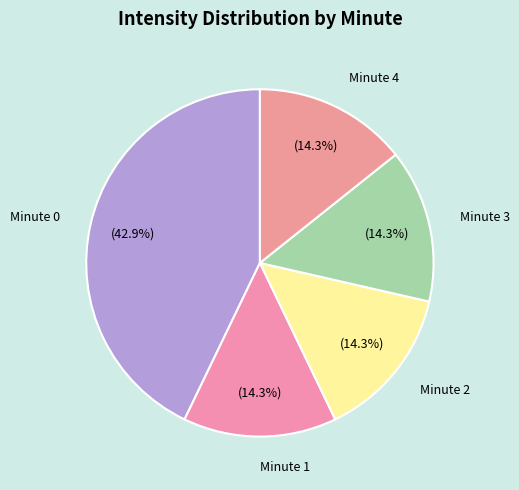

What is the largest slice in the pie chart?

Minute 0